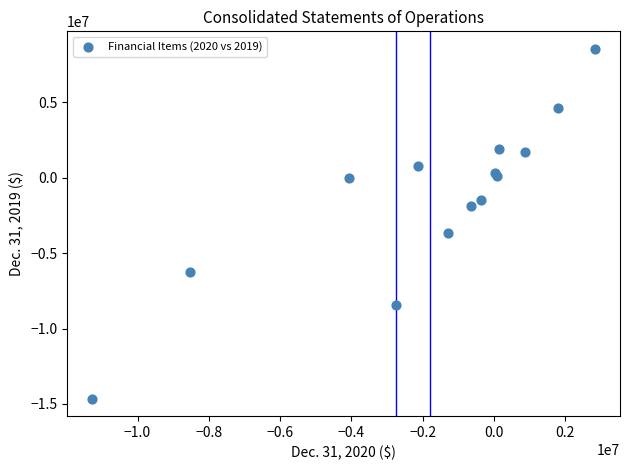

What Y value in the scatter plot is closest to -3042942?

-3671087